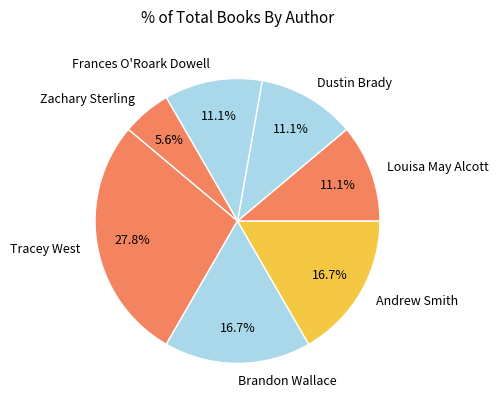

Do Brandon Wallace and Frances O'Roark Dowell together represent more than half of the pie?

No